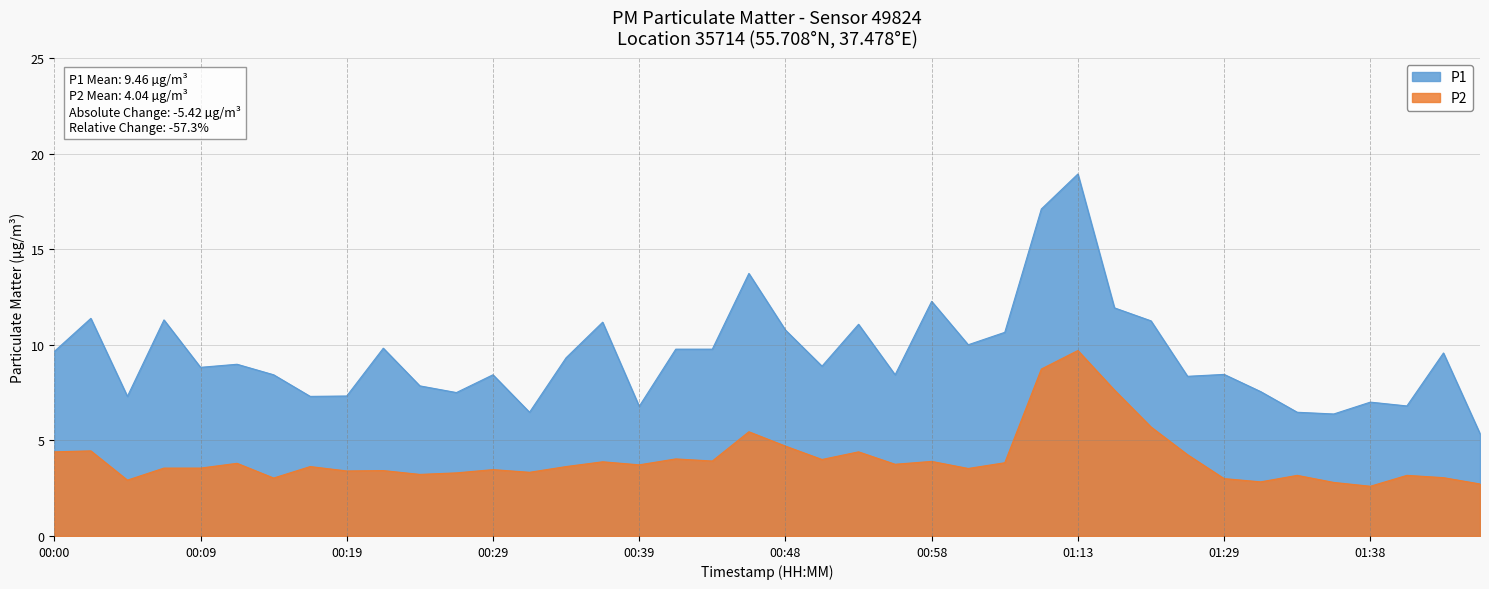

True or false: P1 and P2 cross at least once.

False